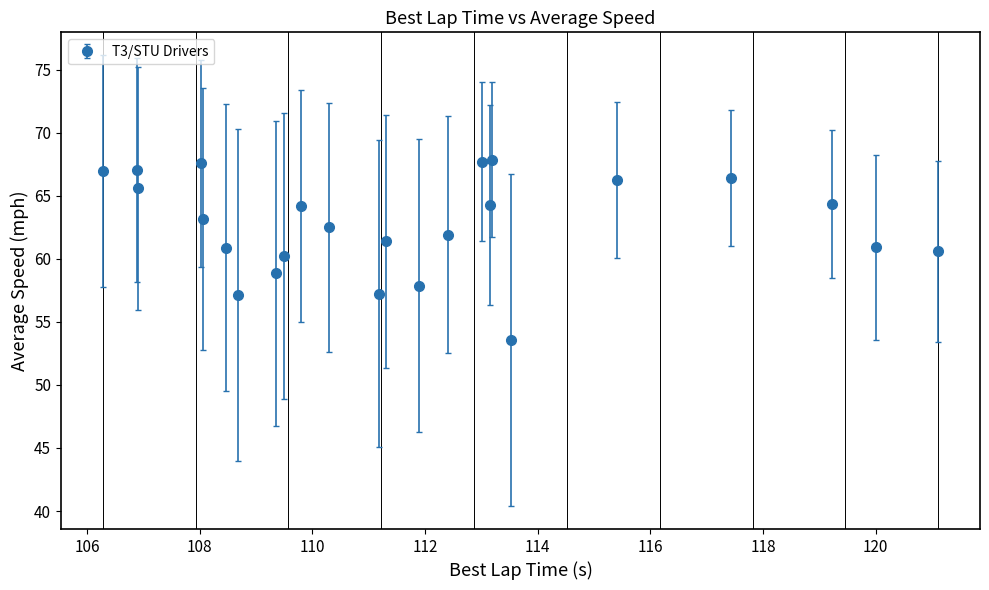

What is the value of the 12th point from the left?

57.2